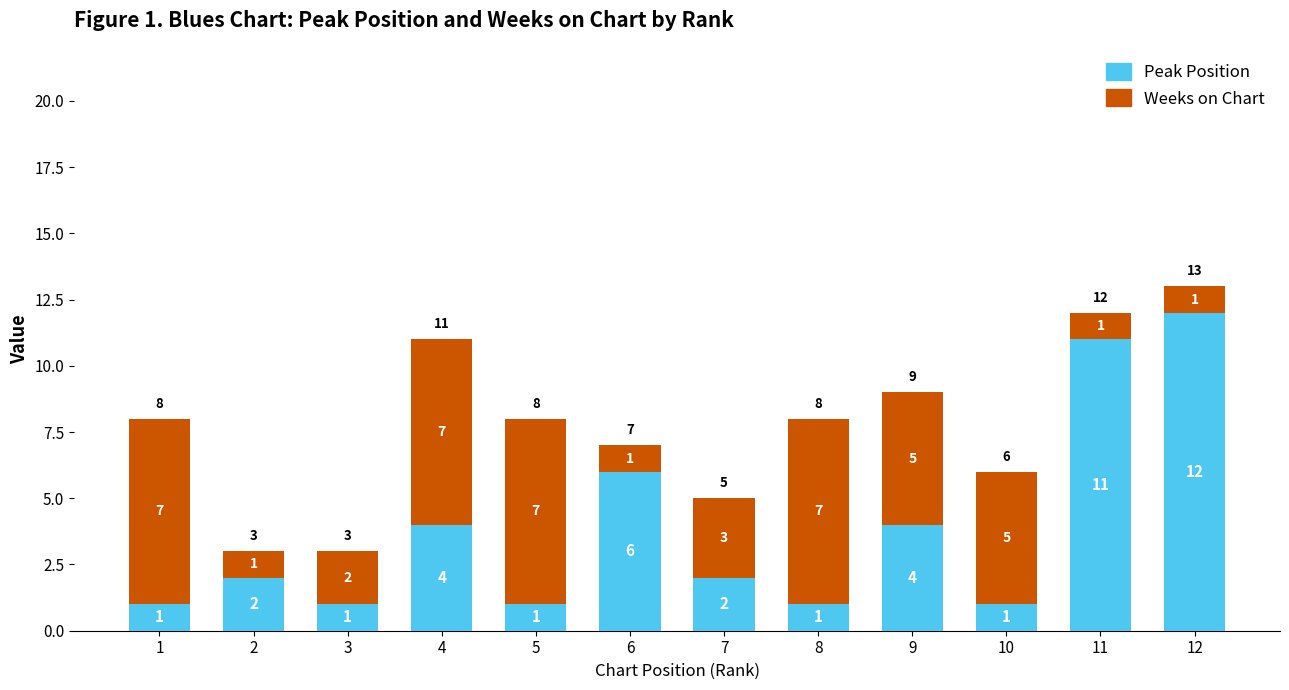

At which category is the sum across all series the highest?

12